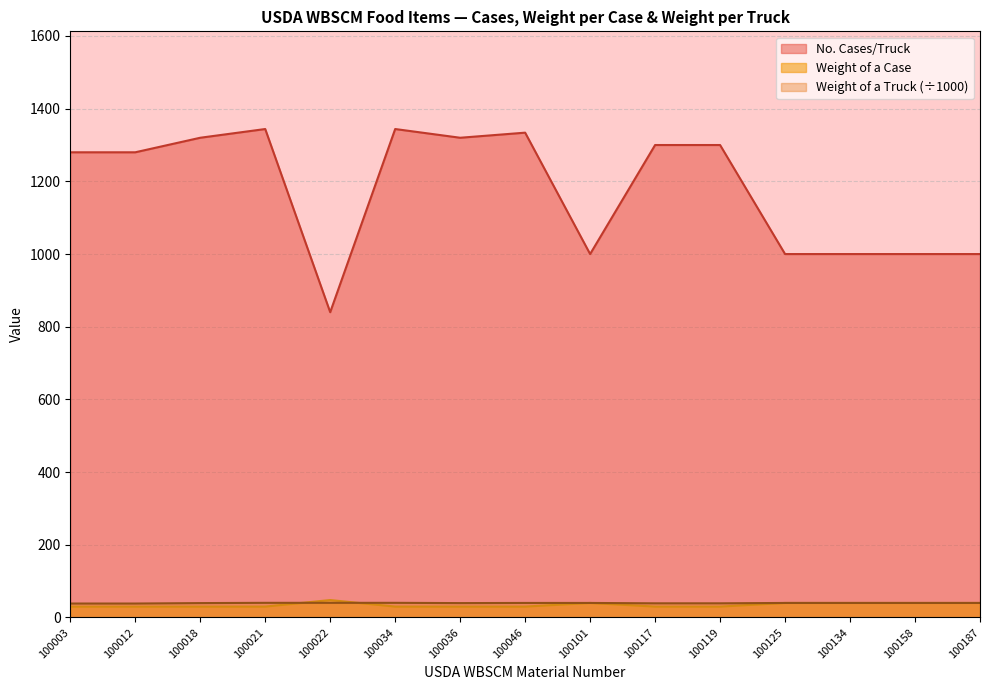

Is the value of No. Cases/Truck at 100018 greater than the value of Weight of a Case at 100134?

Yes